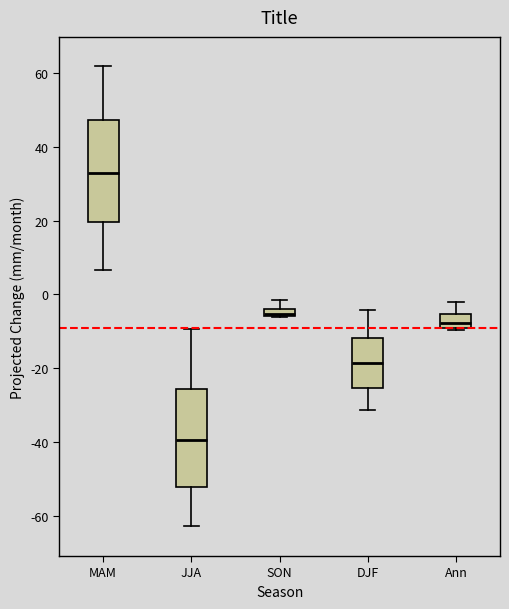

Where is the upper edge of the box for DJF on the y-axis? The values are not printed on the chart, so give them approximately, as read against the axis.

-12